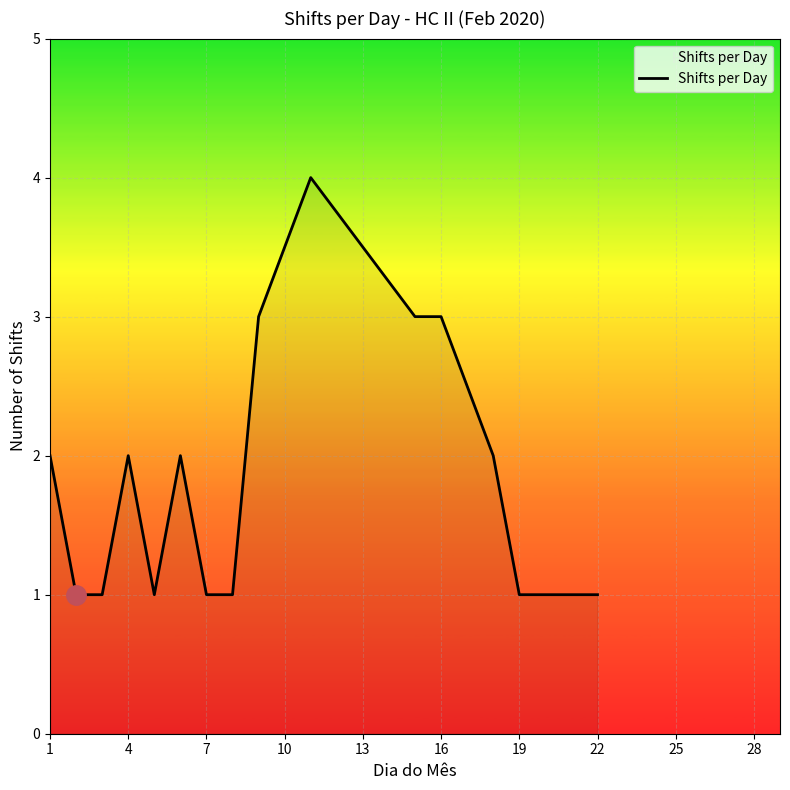

What is the difference between the maximum and minimum values?

3